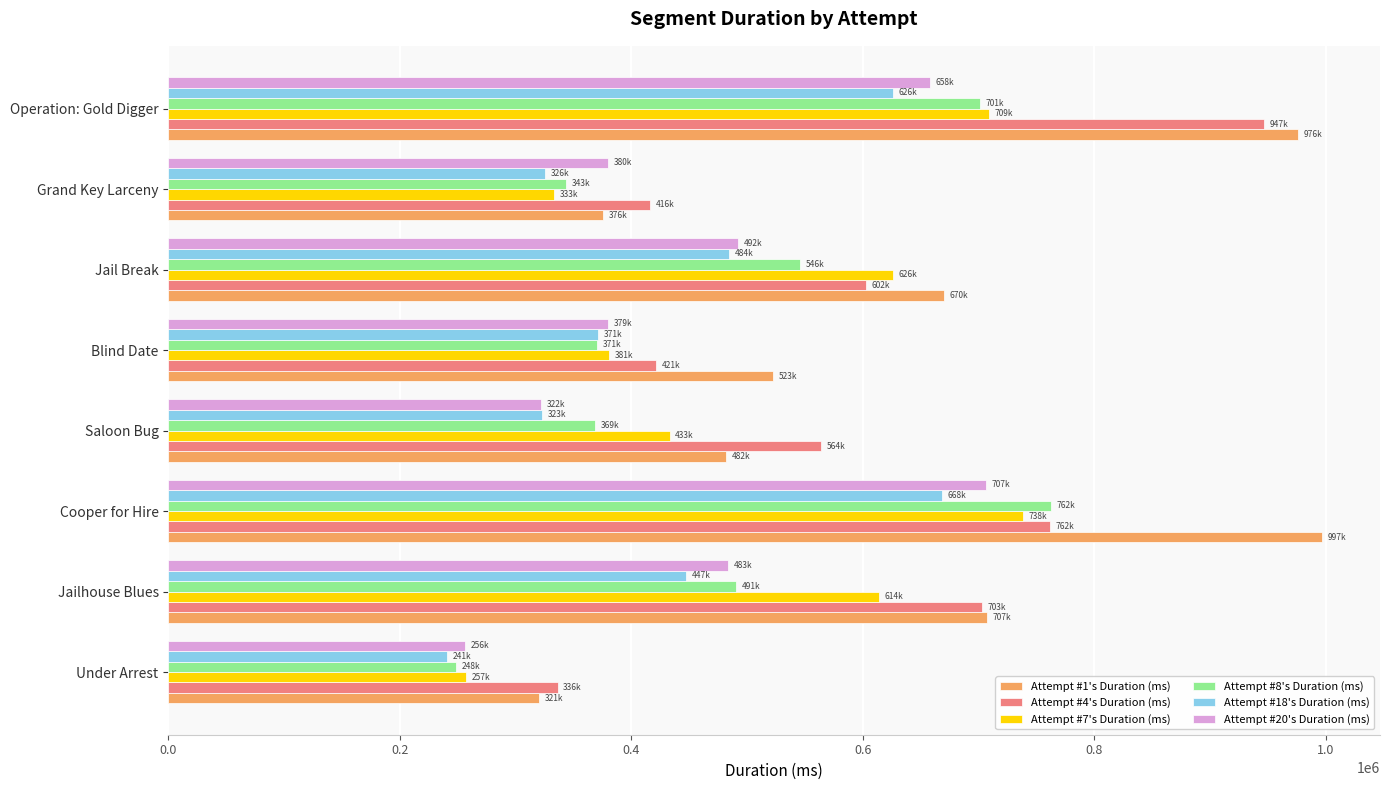

What is the sum of all Attempt #20's Duration (ms) values?

3677721